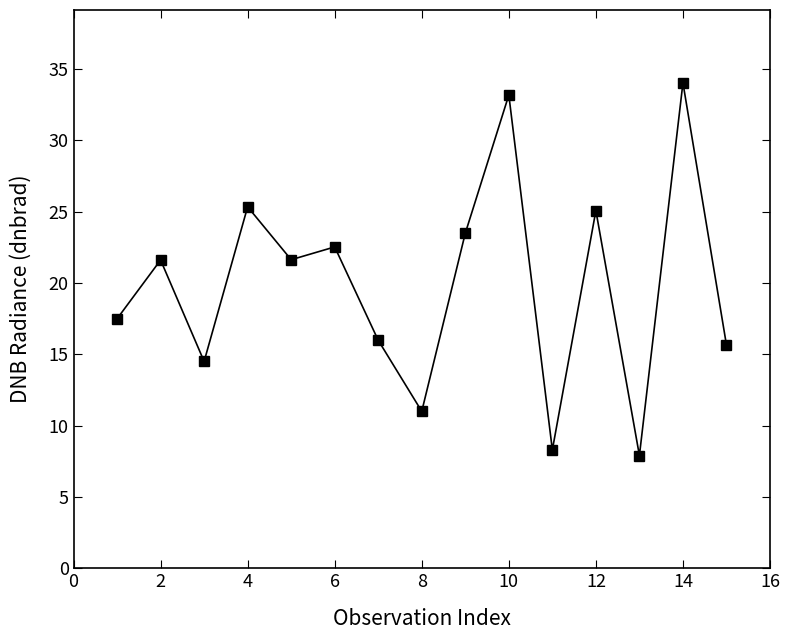

What is the value of the 12th point from the left?

25.1